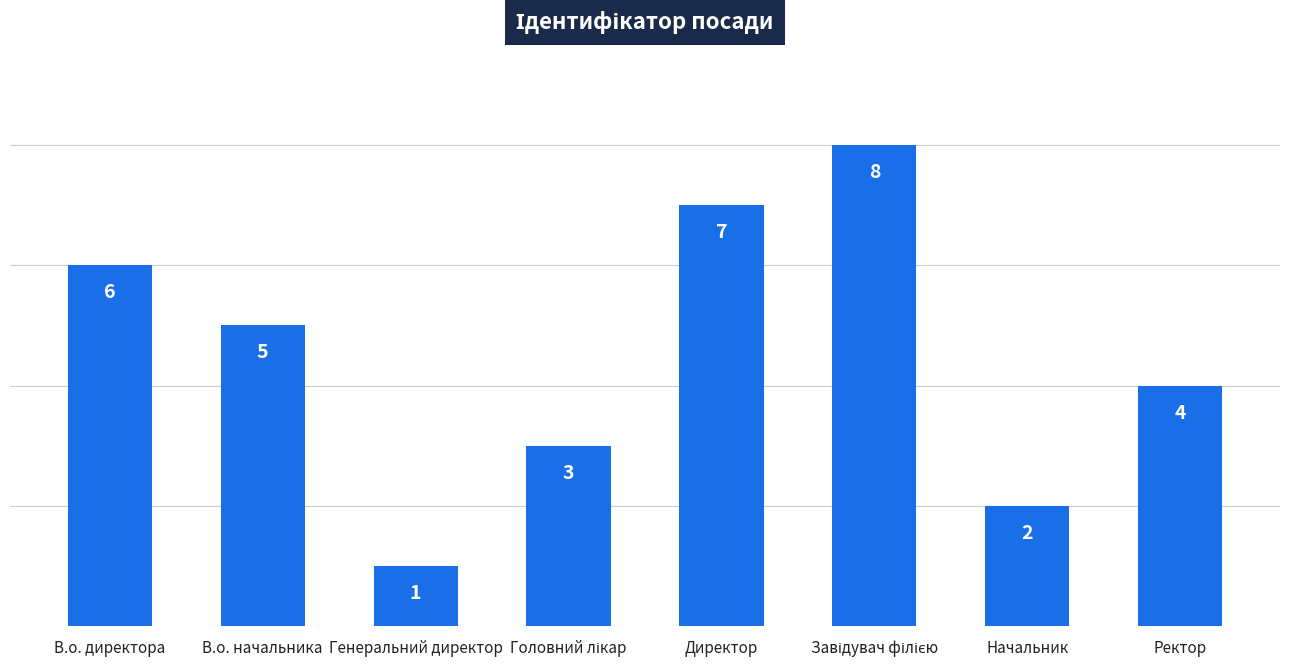

Reading left to right, list all the values displayed in this chart.

6	5	1	3	7	8	2	4